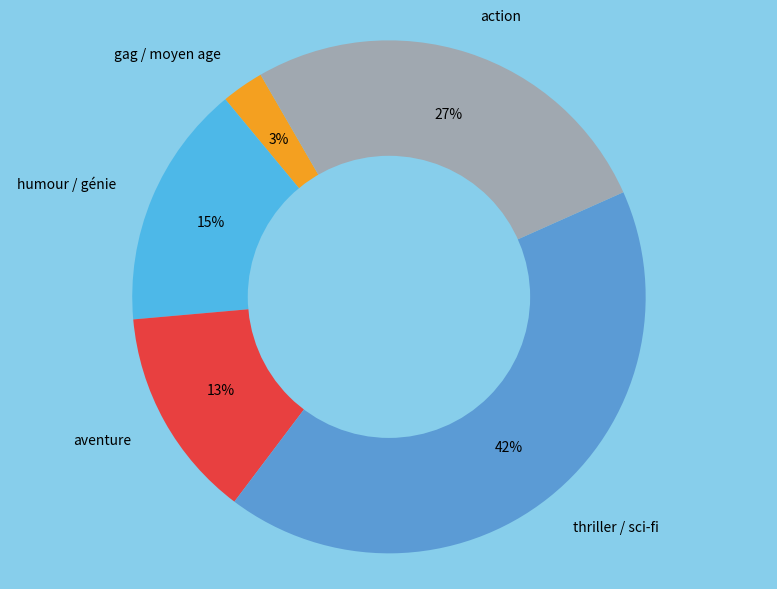

The action slice represents 14% of the pie. True or false?

False